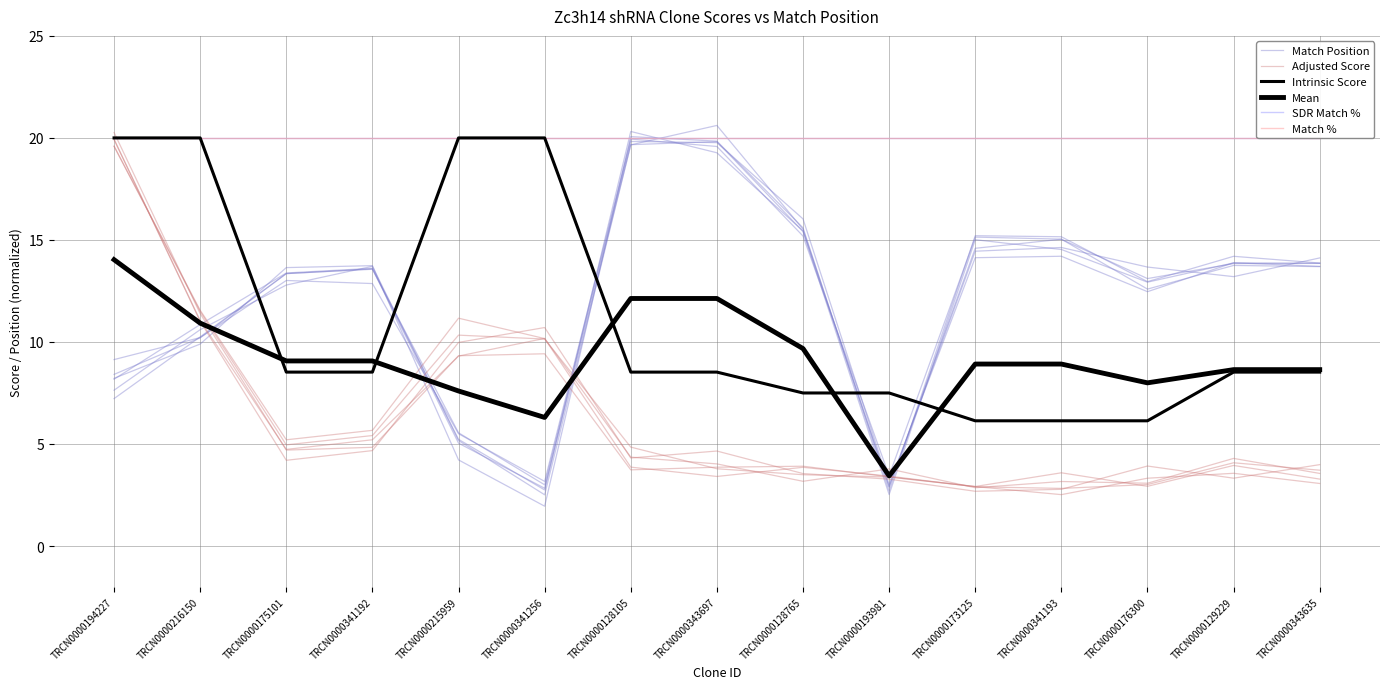

How many interior local valleys does the Match Position series have?

3